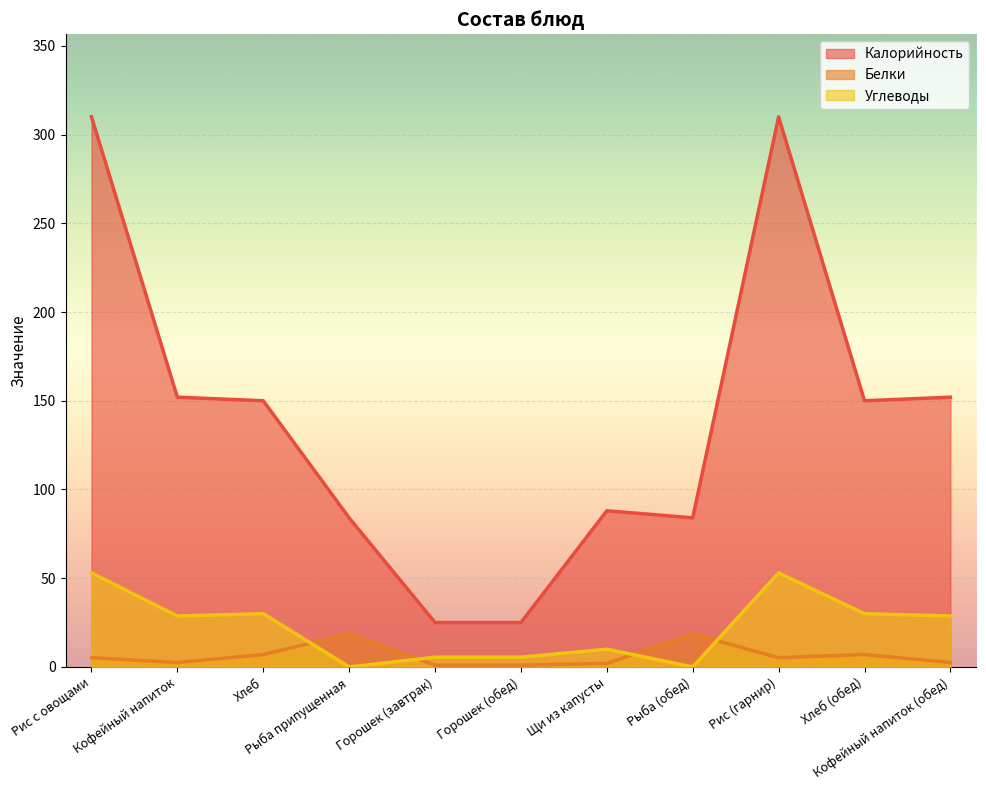

How many data points in Белки are above 5?

6